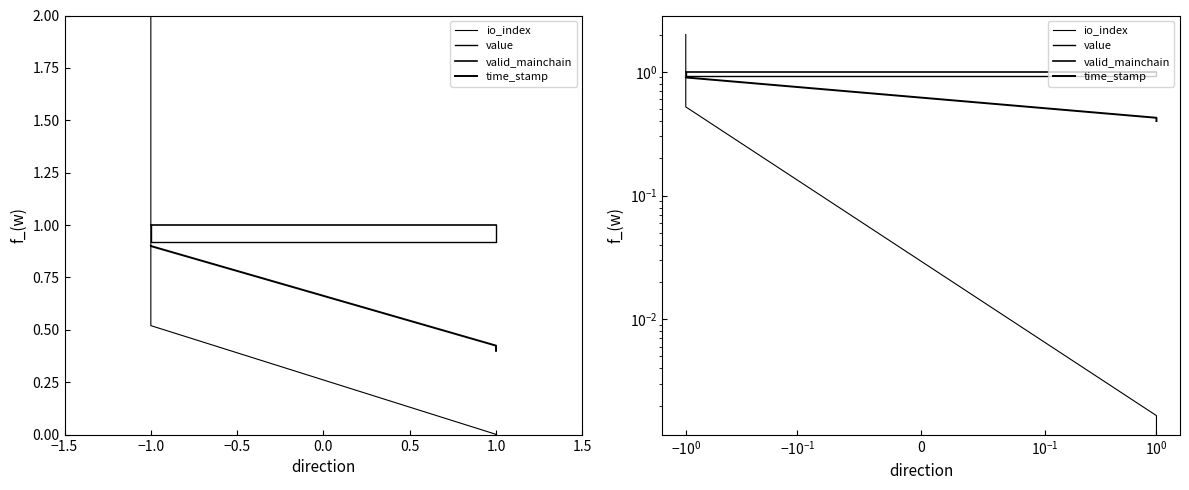

Does the chart display data point markers on the line(s)?

No